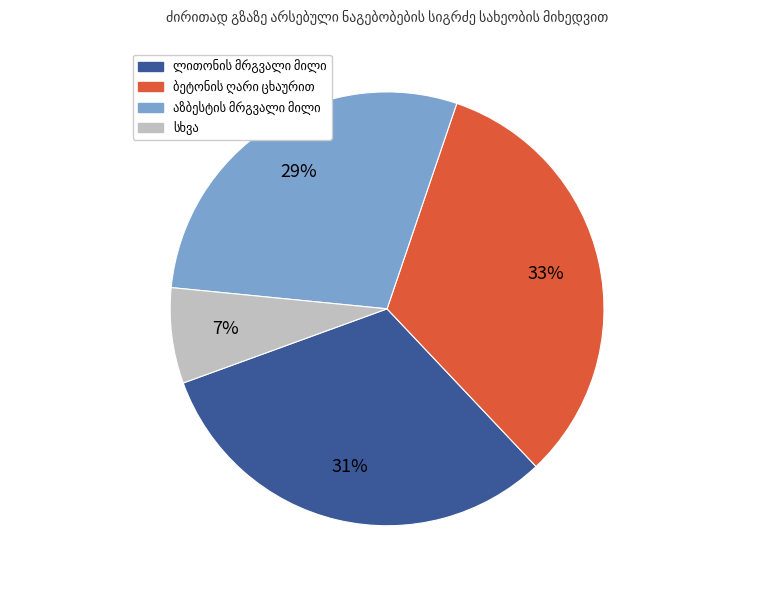

How many segments does this pie chart have?

4